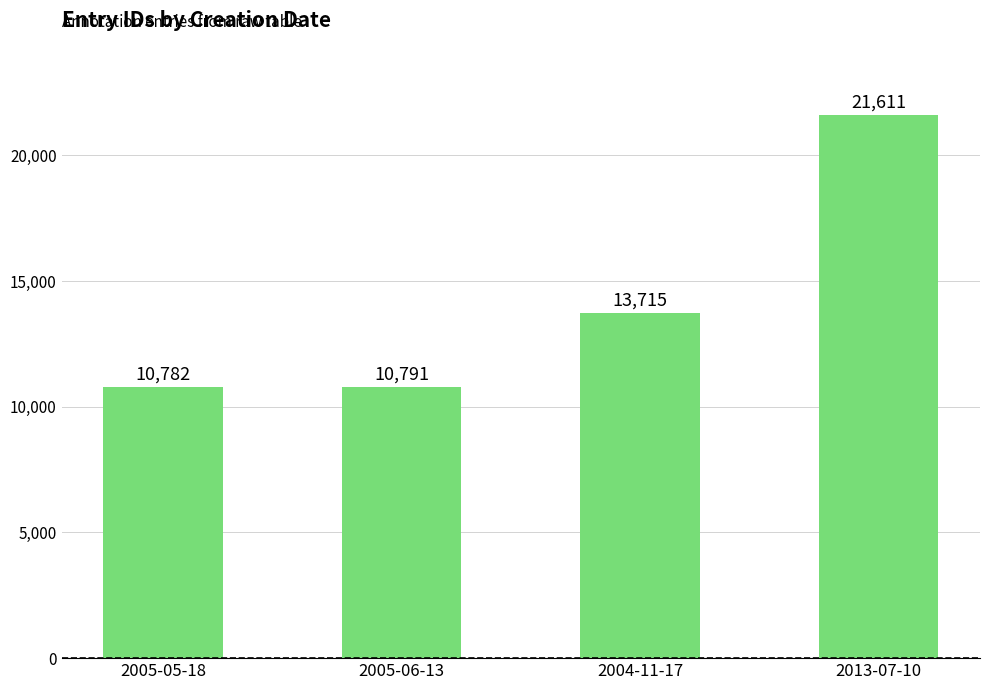

True or false: the data shows 3965 at 2005-05-18.

False